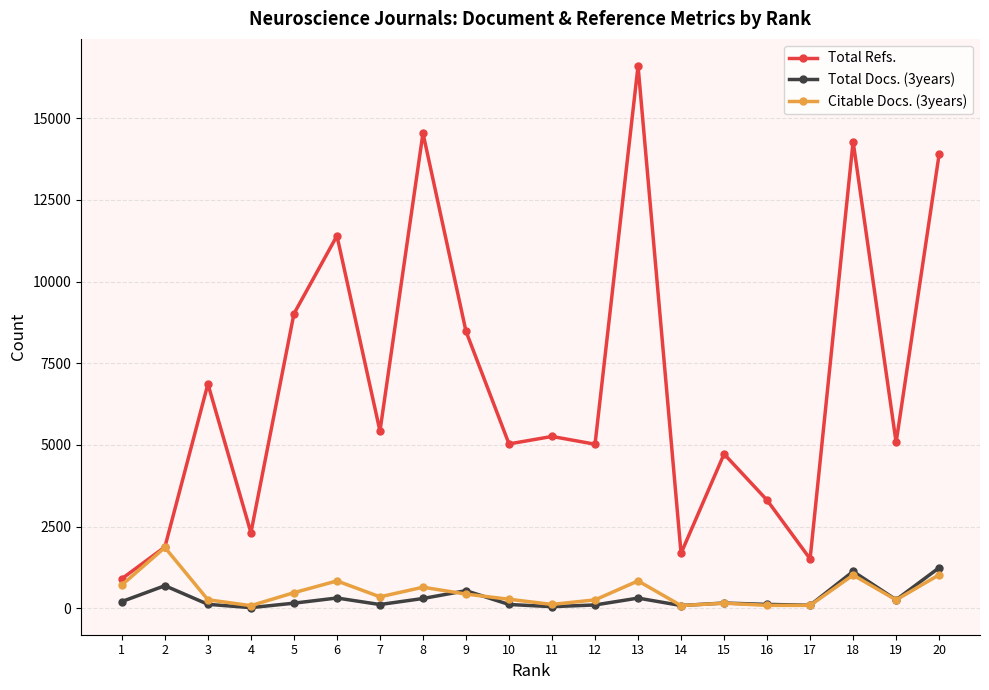

Where is the first local maximum for Total Refs.?

3